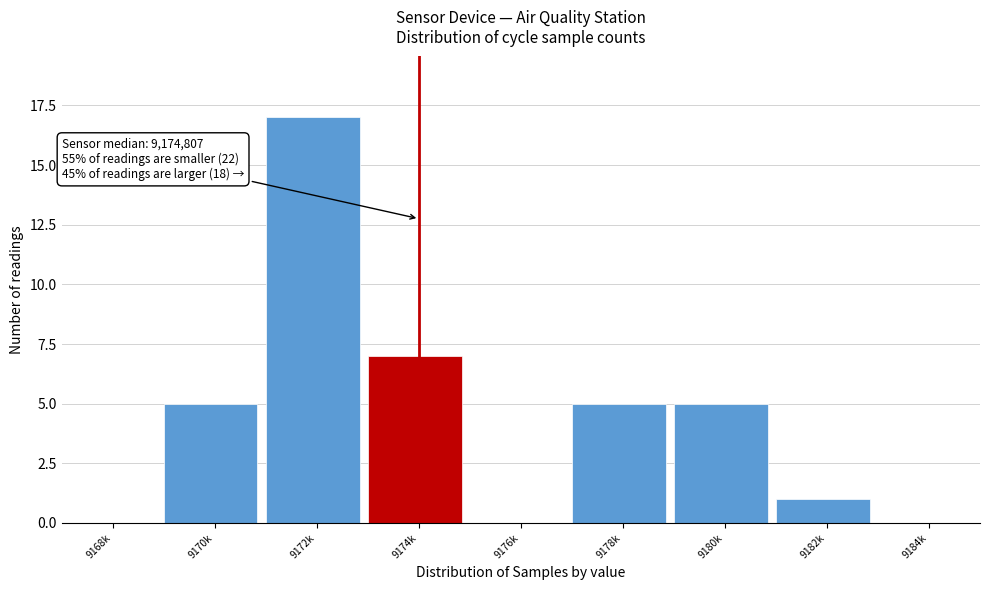

Reading right to left, list all the values displayed in this chart.

9184k=0	9182k=1	9180k=5	9178k=5	9176k=0	9174k=7	9172k=17	9170k=5	9168k=0